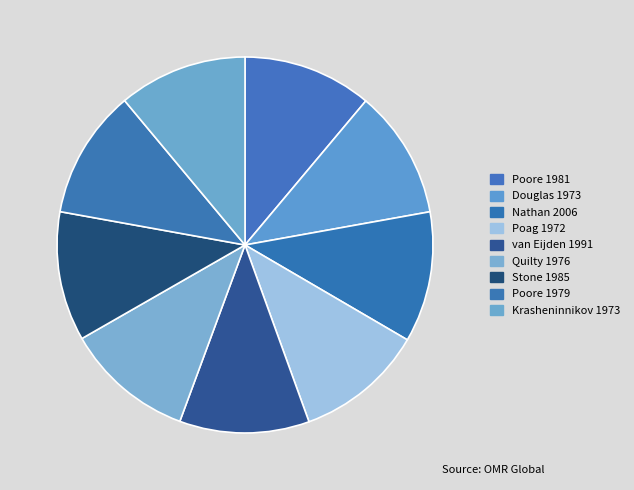

Count the number of slices in the pie.

9